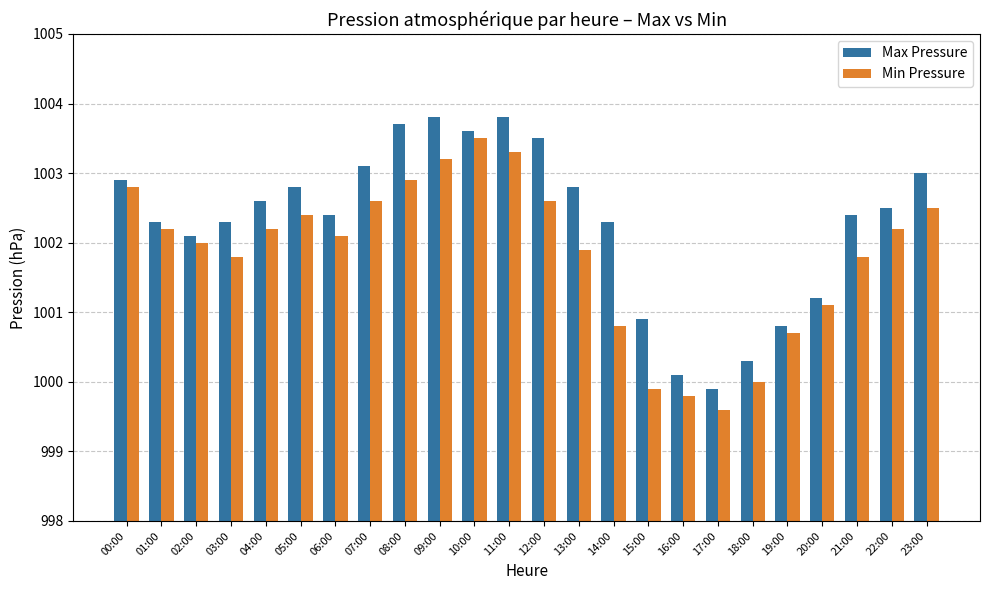

Reading right to left, list all the values displayed in this chart.

Max Pressure: 23:00=1003.0	22:00=1002.5	21:00=1002.4	20:00=1001.2	19:00=1000.8	18:00=1000.3	17:00=999.9	16:00=1000.1	15:00=1000.9	14:00=1002.3	13:00=1002.8	12:00=1003.5	11:00=1003.8	10:00=1003.6	09:00=1003.8	08:00=1003.7	07:00=1003.1	06:00=1002.4	05:00=1002.8	04:00=1002.6	03:00=1002.3	02:00=1002.1	01:00=1002.3	00:00=1002.9
Min Pressure: 23:00=1002.5	22:00=1002.2	21:00=1001.8	20:00=1001.1	19:00=1000.7	18:00=1000.0	17:00=999.6	16:00=999.8	15:00=999.9	14:00=1000.8	13:00=1001.9	12:00=1002.6	11:00=1003.3	10:00=1003.5	09:00=1003.2	08:00=1002.9	07:00=1002.6	06:00=1002.1	05:00=1002.4	04:00=1002.2	03:00=1001.8	02:00=1002.0	01:00=1002.2	00:00=1002.8